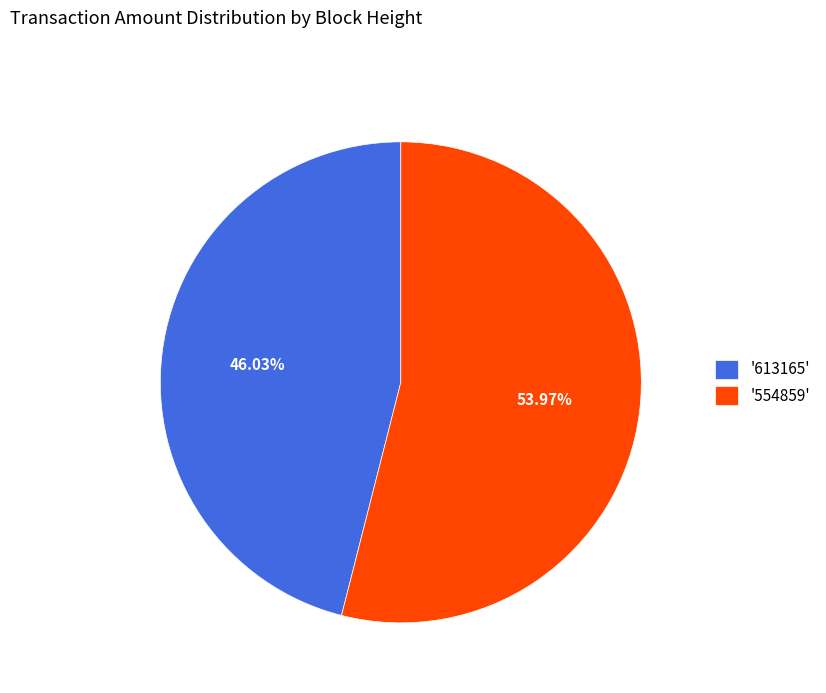

Between '613165' and '554859', which is larger?

'554859'